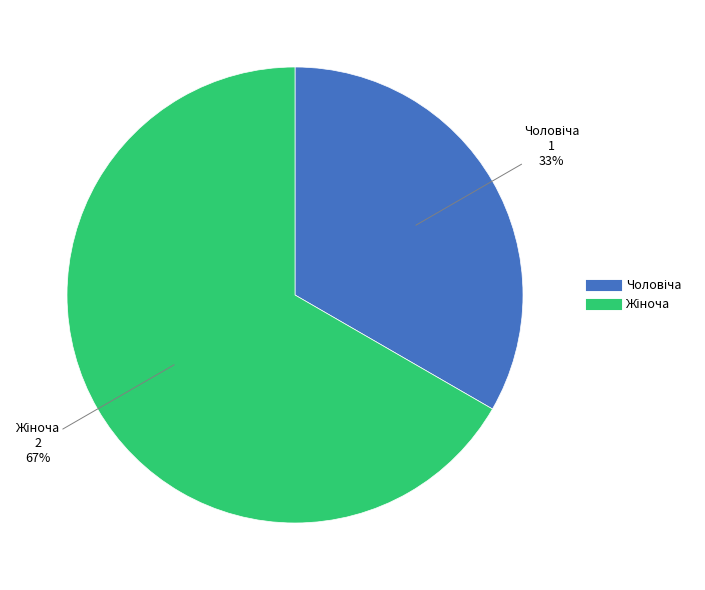

Is there any slice that represents more than half of the pie?

Yes